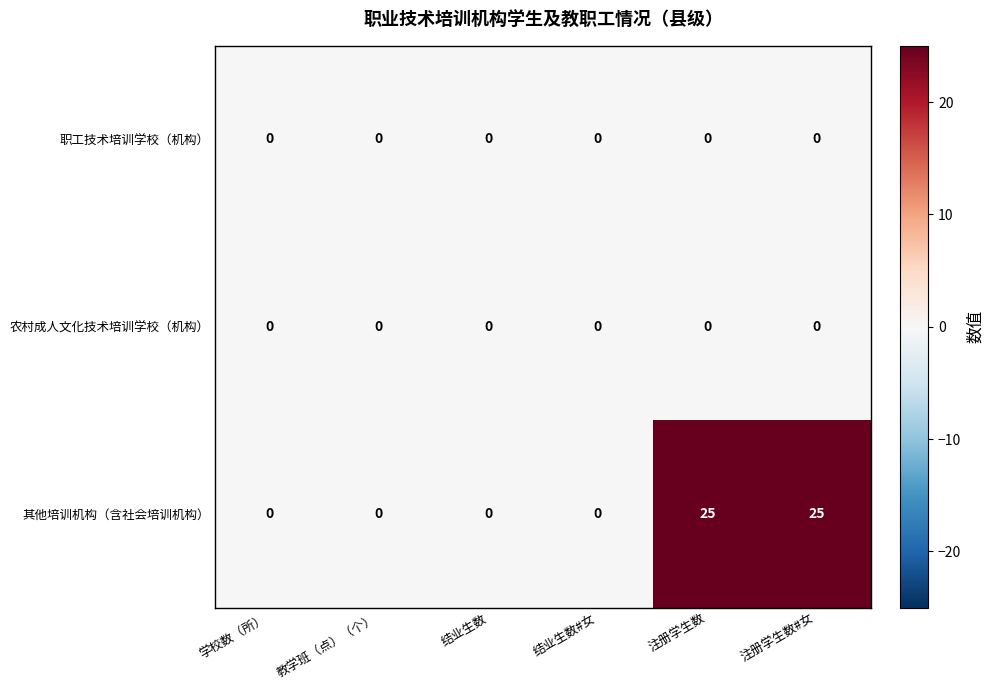

Reading left to right, transcribe all the data shown in this chart.

职工技术培训学校（机构）: 0	0	0	0	0	0
农村成人文化技术培训学校（机构）: 0	0	0	0	0	0
其他培训机构（含社会培训机构）: 0	0	0	0	25	25